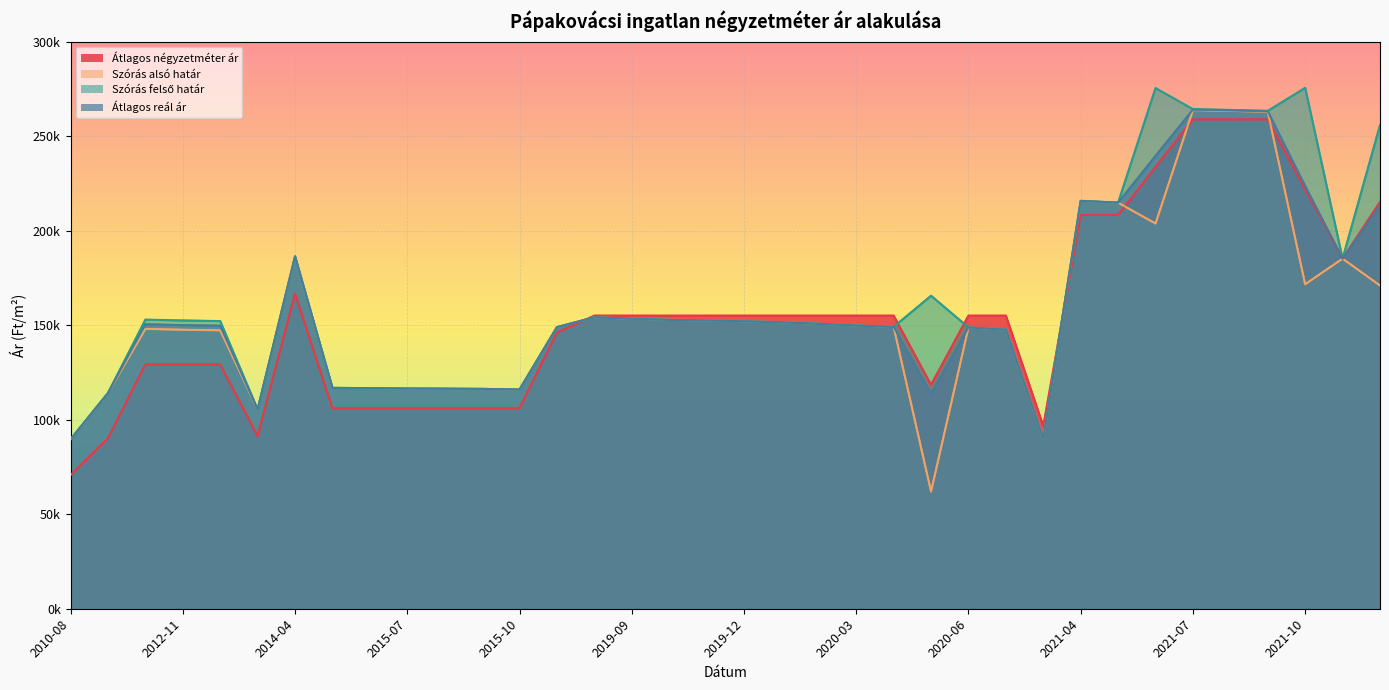

Is it true that Szórás alsó határ equals 147635 at 2020-07?

True